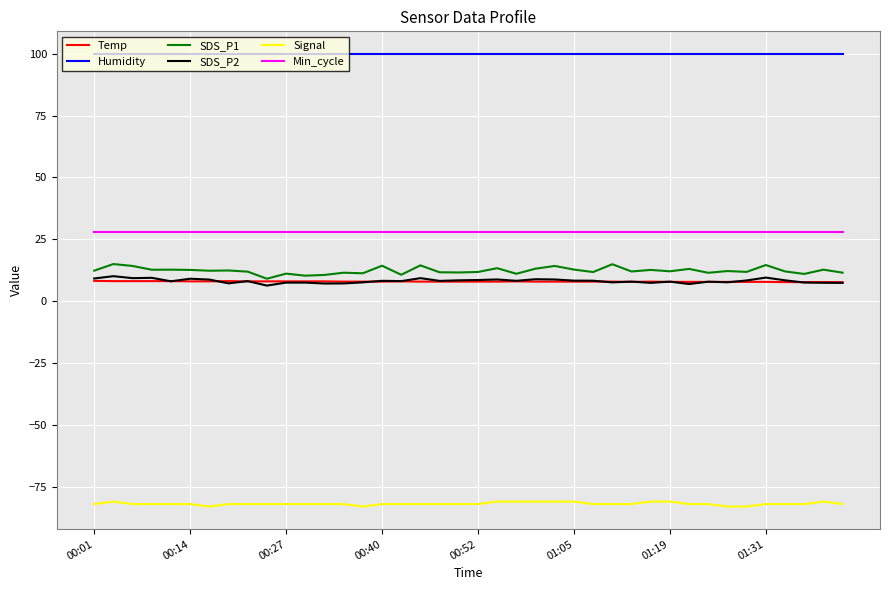

True or false: SDS_P2 and Min_cycle intersect in this chart.

False